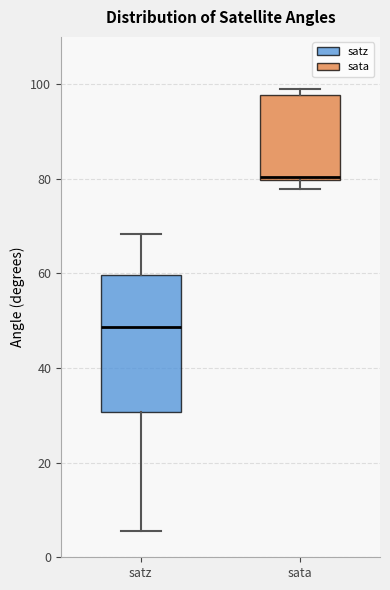

Reading left to right, transcribe this box plot: for each box, give where its median line is, the range the box spans, and where its two whiskers end, as read against the y-axis. The values are not printed on the chart, so give them approximately, as read against the axis.

satz: median 48, box 30 to 60, whiskers 6 to 68
sata: median 80, box 80 to 98, whiskers 78 to 100